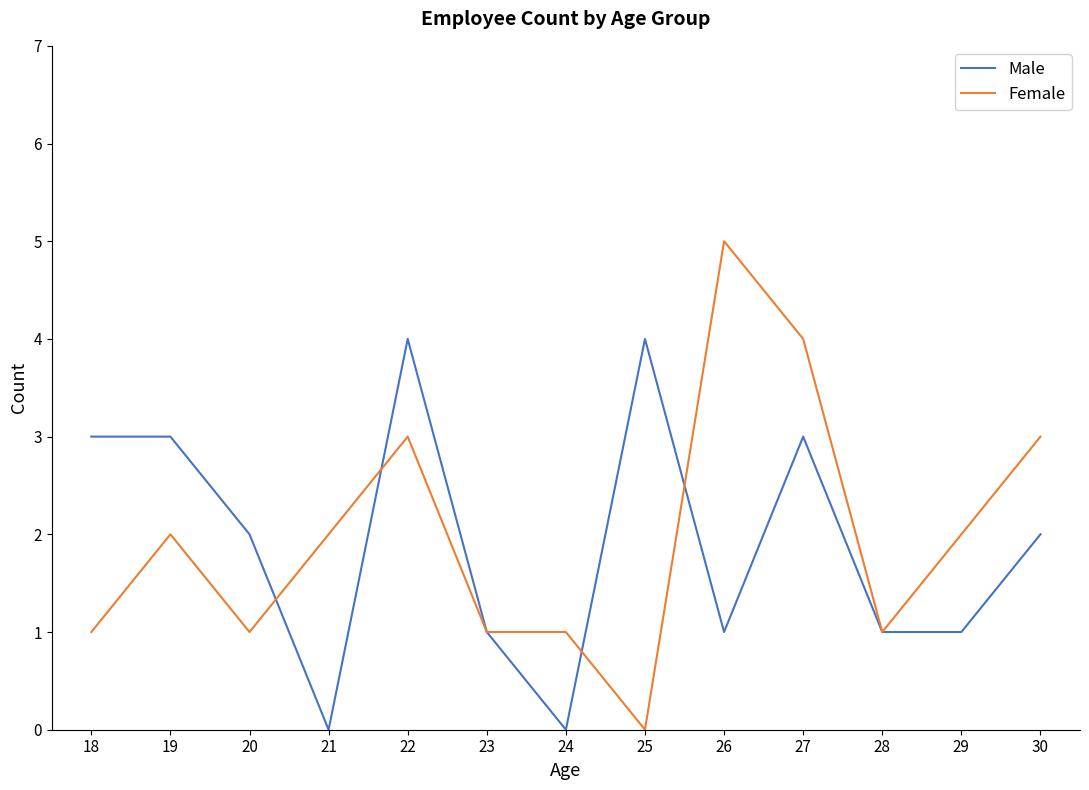

How many Female values are between 1 and 3?

10